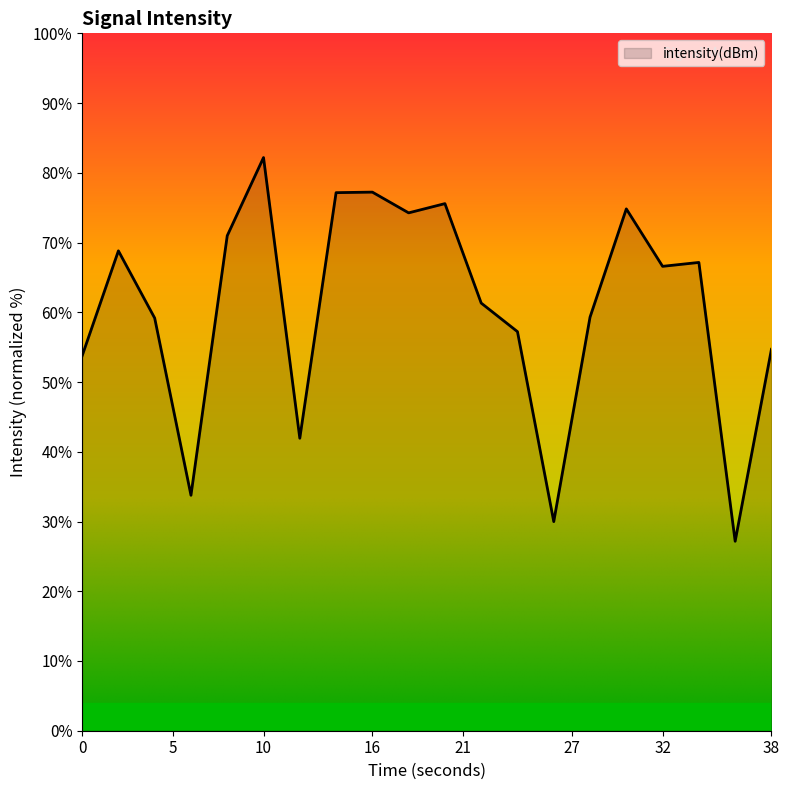

How many values are below 66?

10